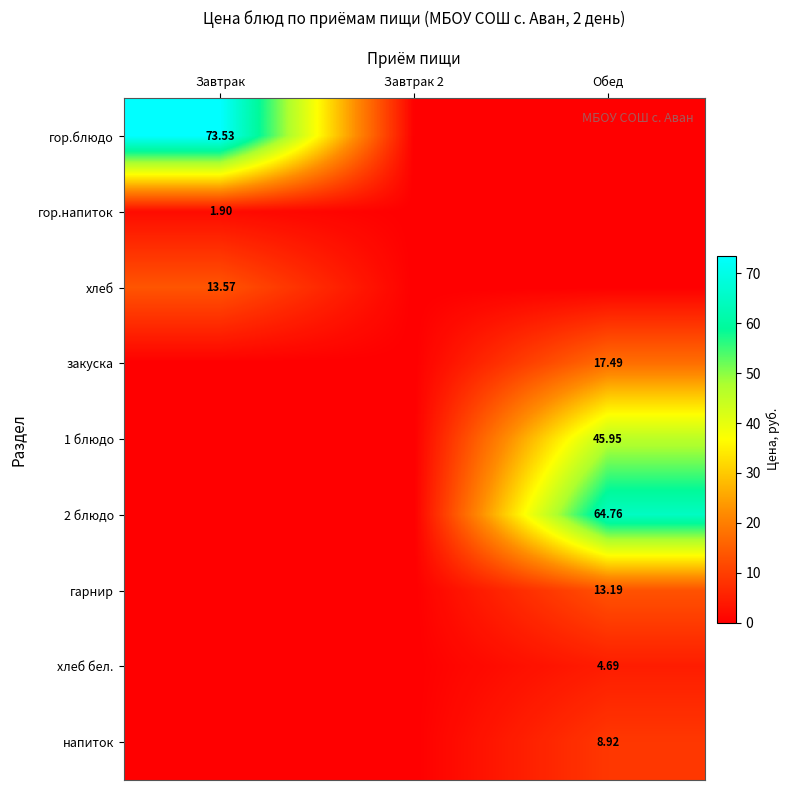

Between Завтрак and Обед, which series saw the biggest shift?

гор.блюдо